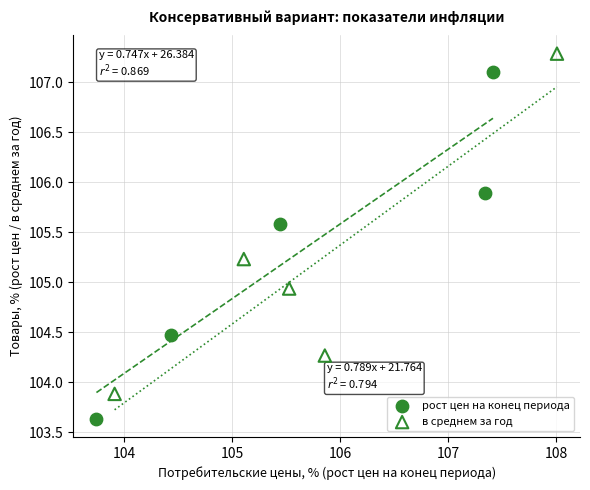

Which series contains the lowest Y value?

рост цен на конец периода